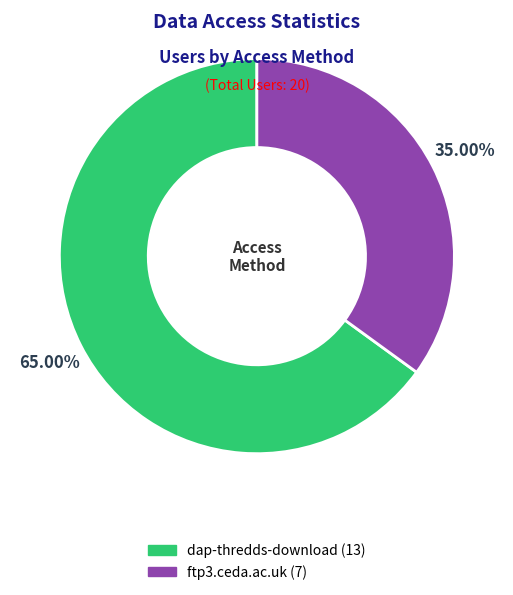

The ftp3.ceda.ac.uk slice represents 35% of the pie. True or false?

True